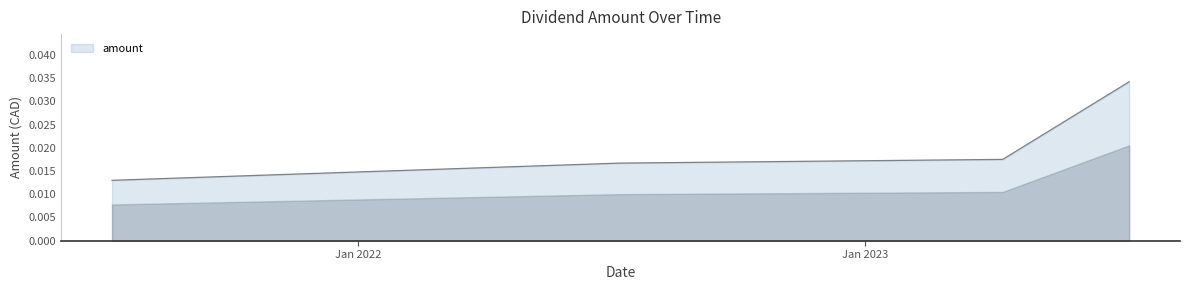

Count the number of categories in the chart.

4